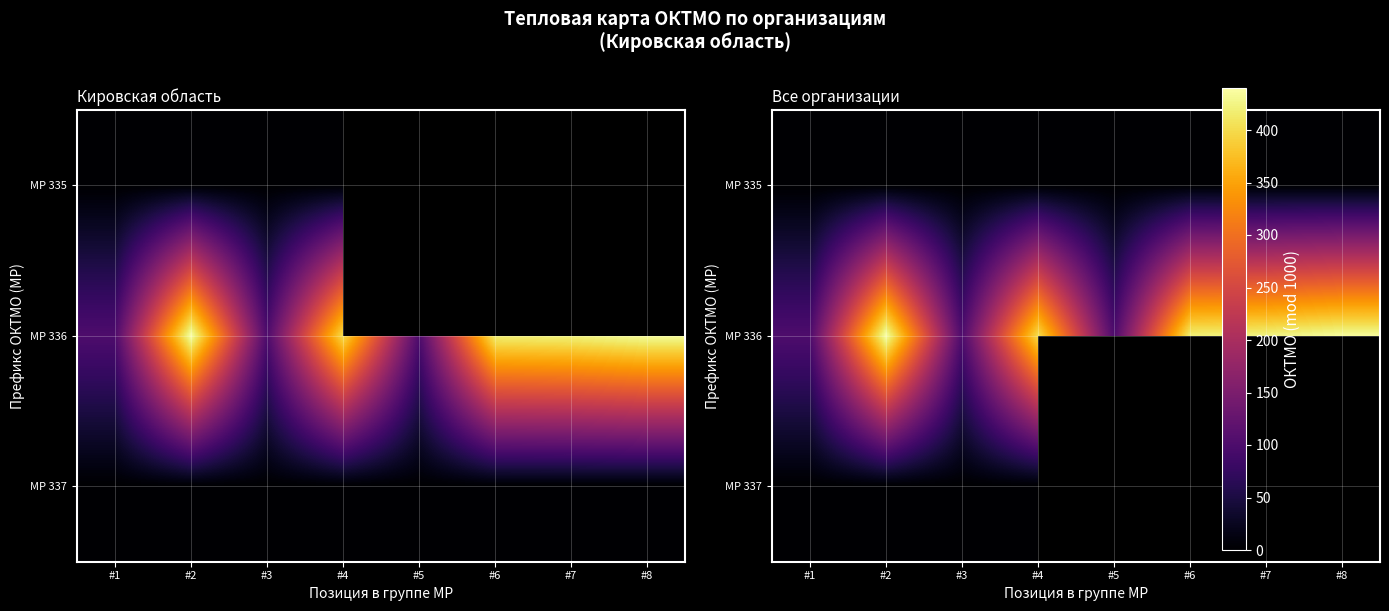

What value does the МР 336 series have at #8?

436.0